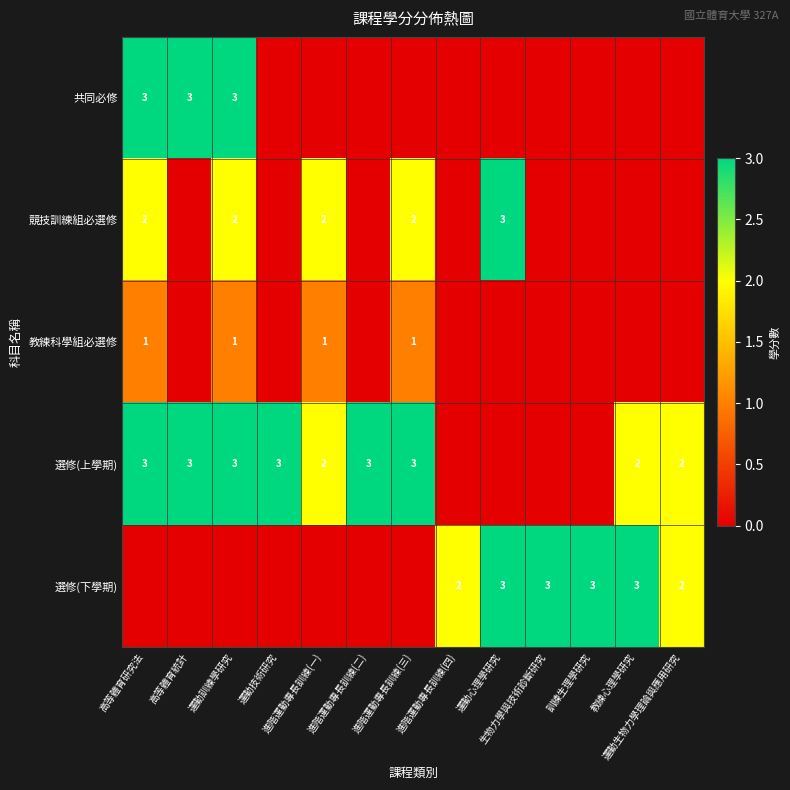

How many data points does each series have?

13